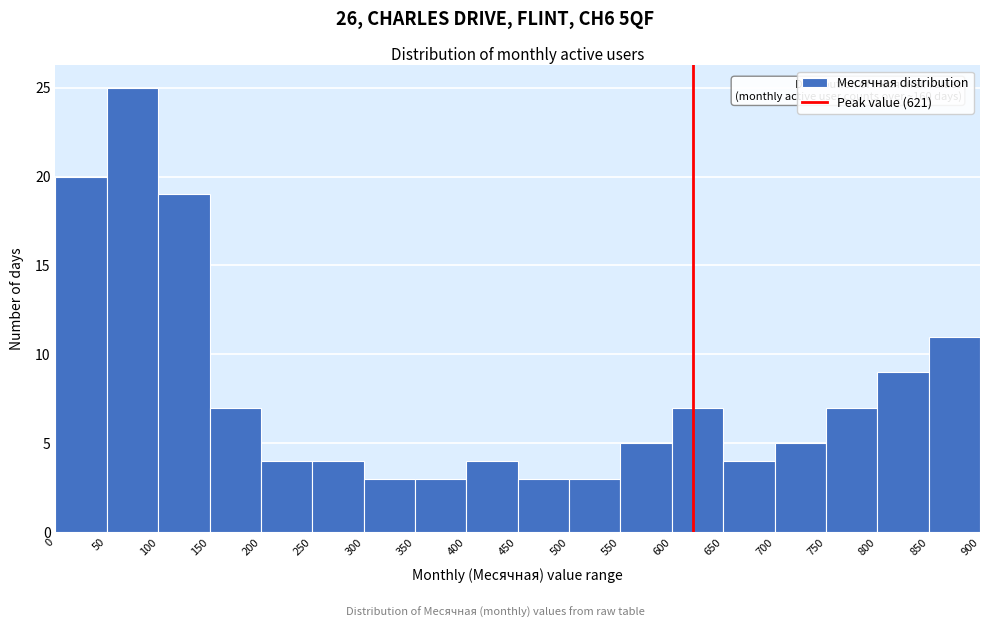

Which range on the x-axis has the tallest bar?

50 to 100